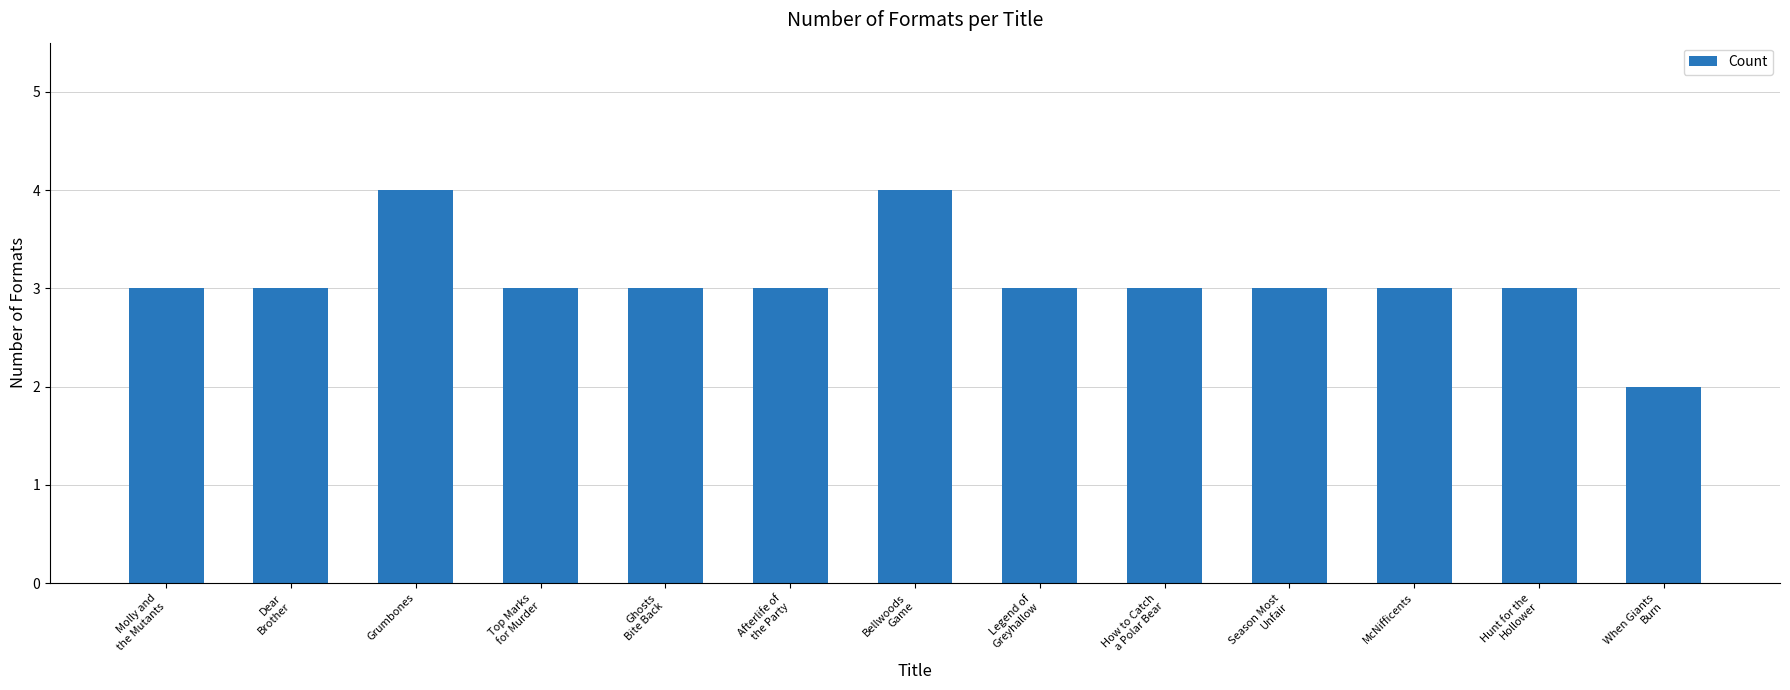

Read the value at Ghosts
Bite Back.

3